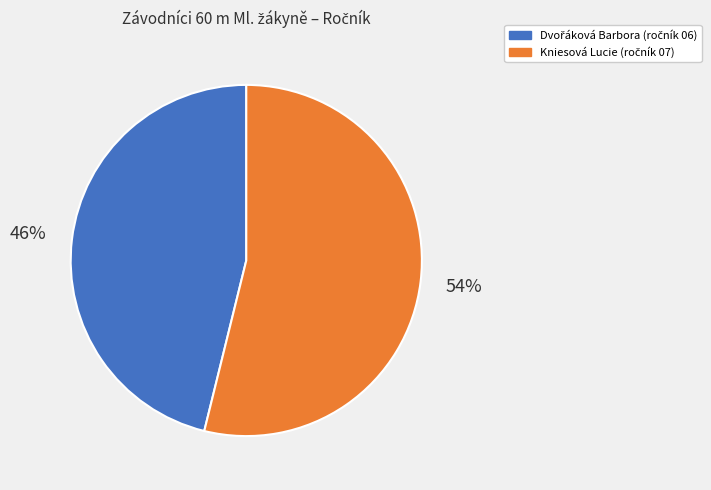

Which slice represents more than half of the pie?

Kniesová Lucie